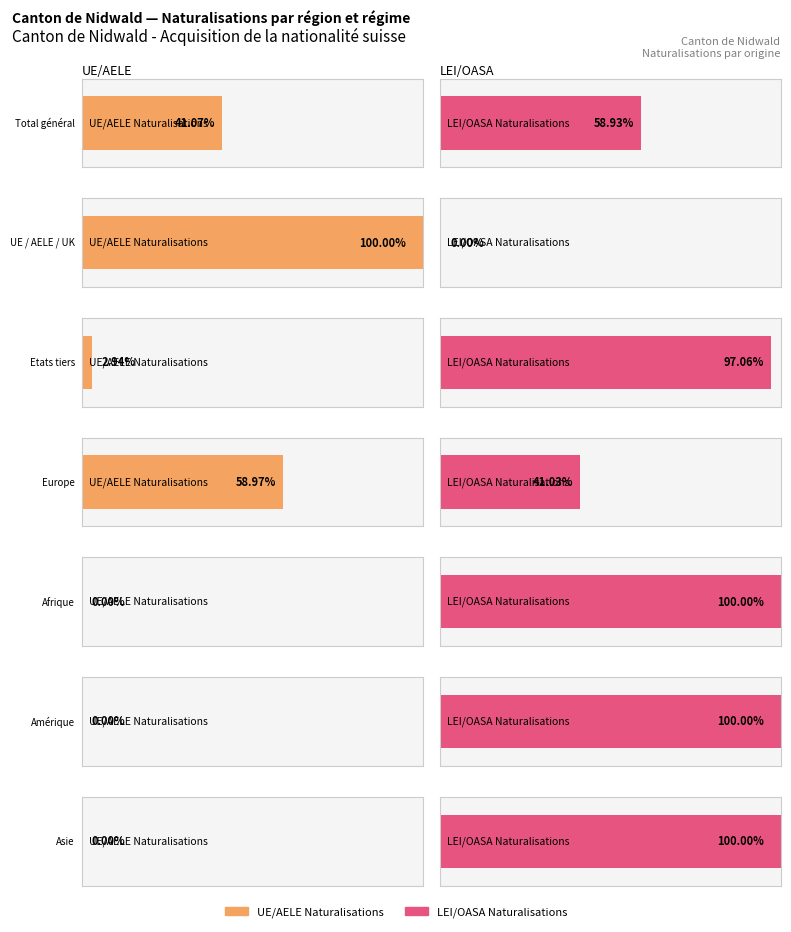

What position from the right is Etats tiers?

5